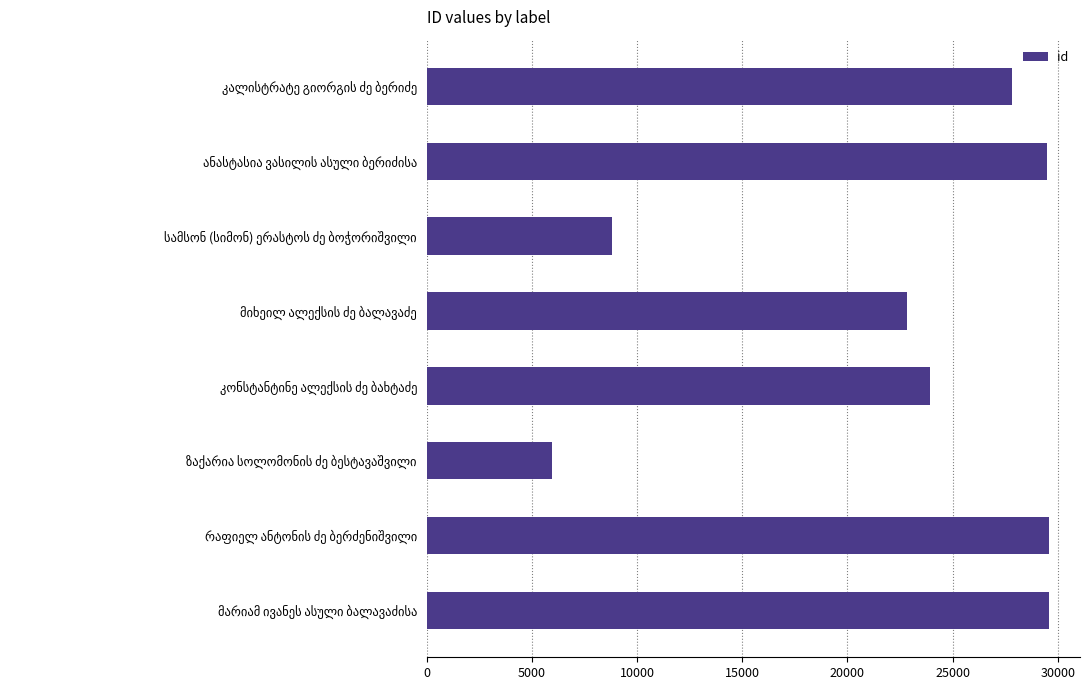

What is the greatest value displayed?

29583